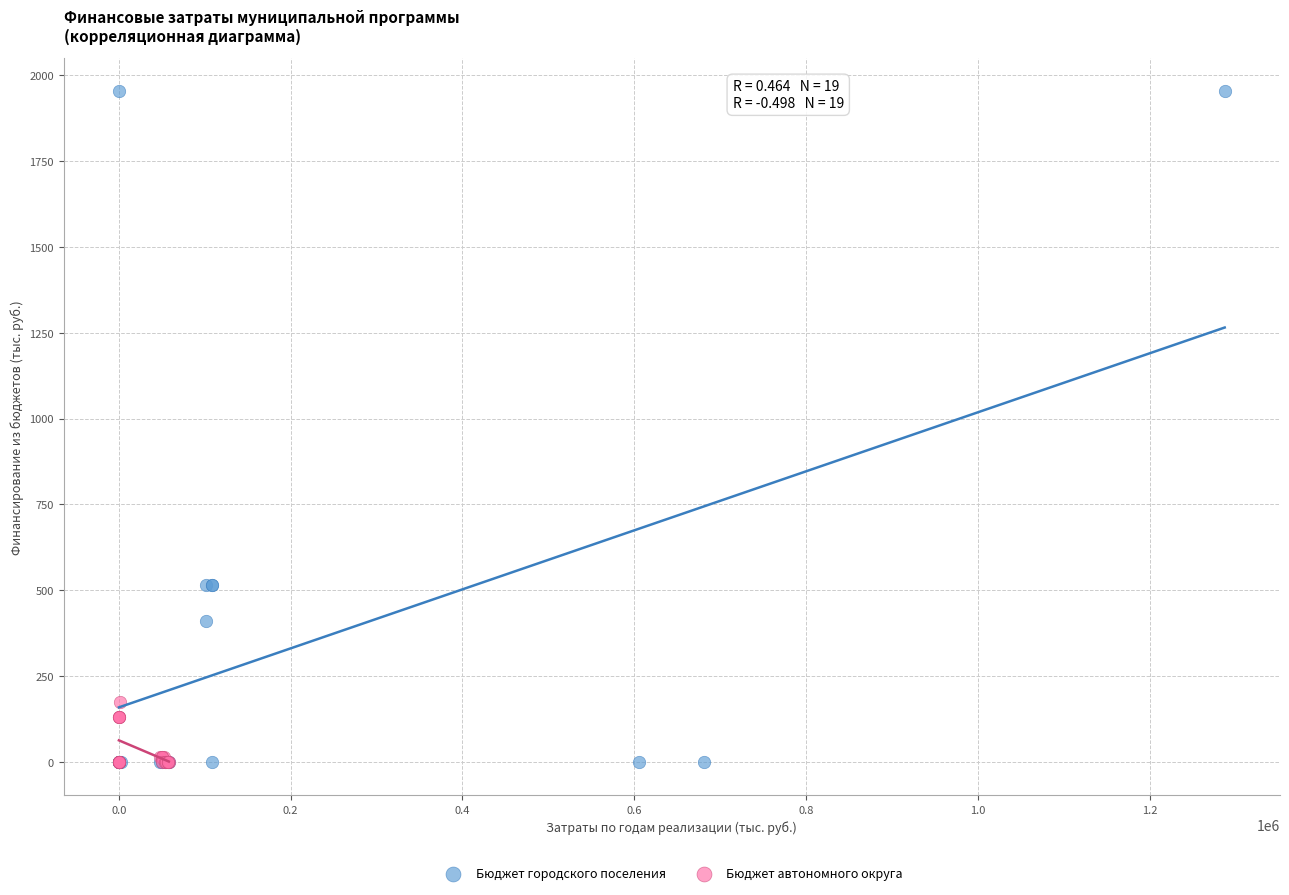

Which series has the widest spread of Y values?

Бюджет городского поселения